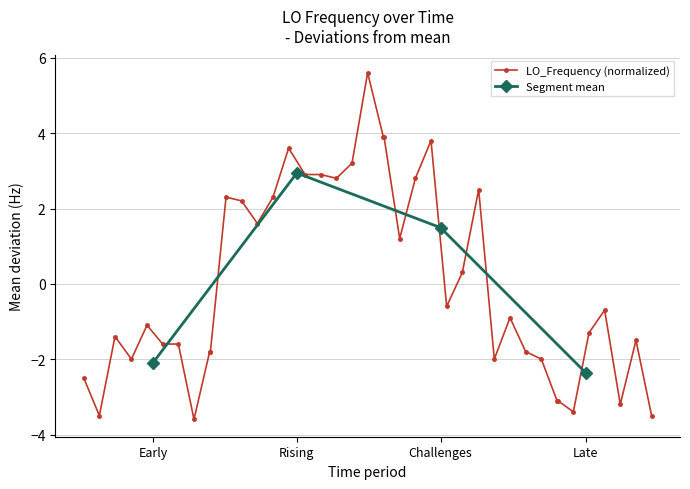

What is the lowest value of the LO_Frequency (normalized) series?

-3.6